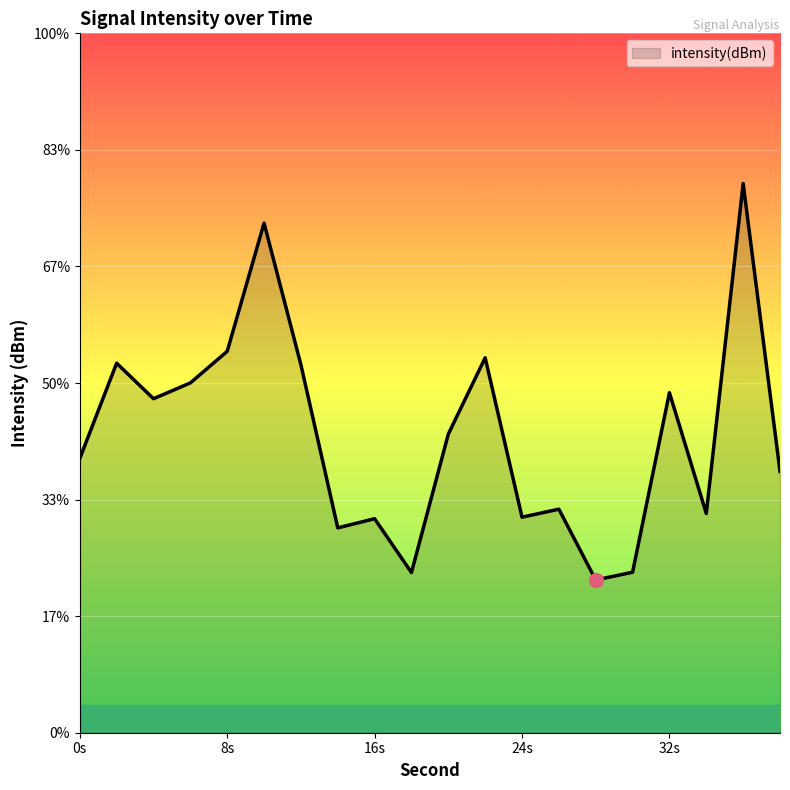

At which category does the data reach its first local peak?

2